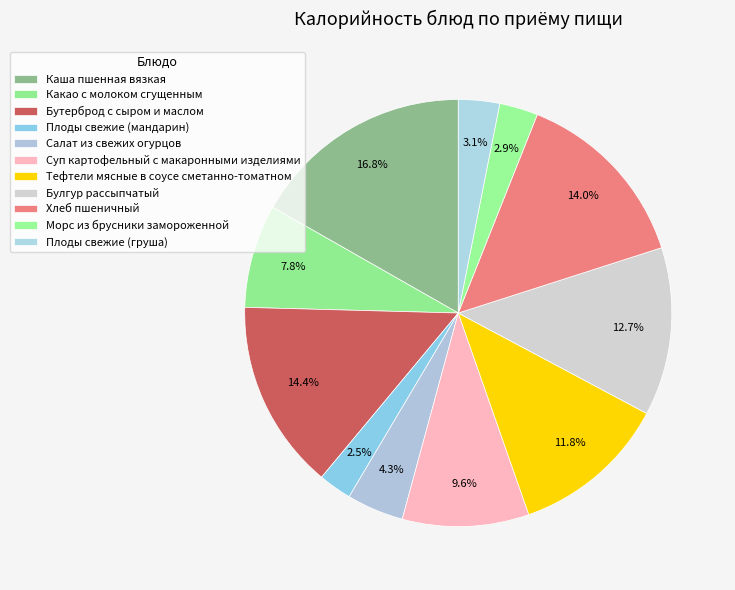

Which slice is the smallest?

Плоды свежие (мандарин)